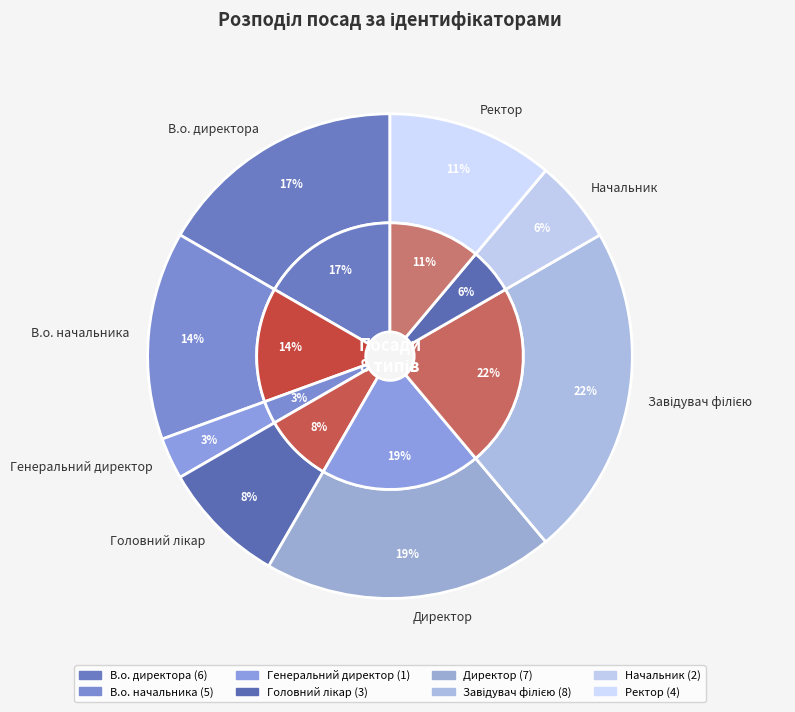

Which category has the biggest portion of the pie?

Завідувач філією